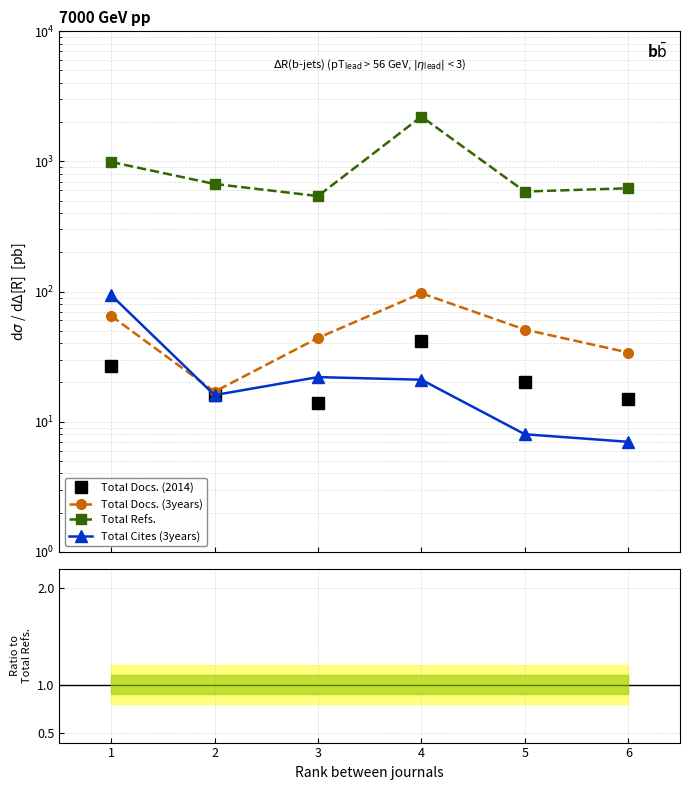

Count the number of categories in the chart.

6